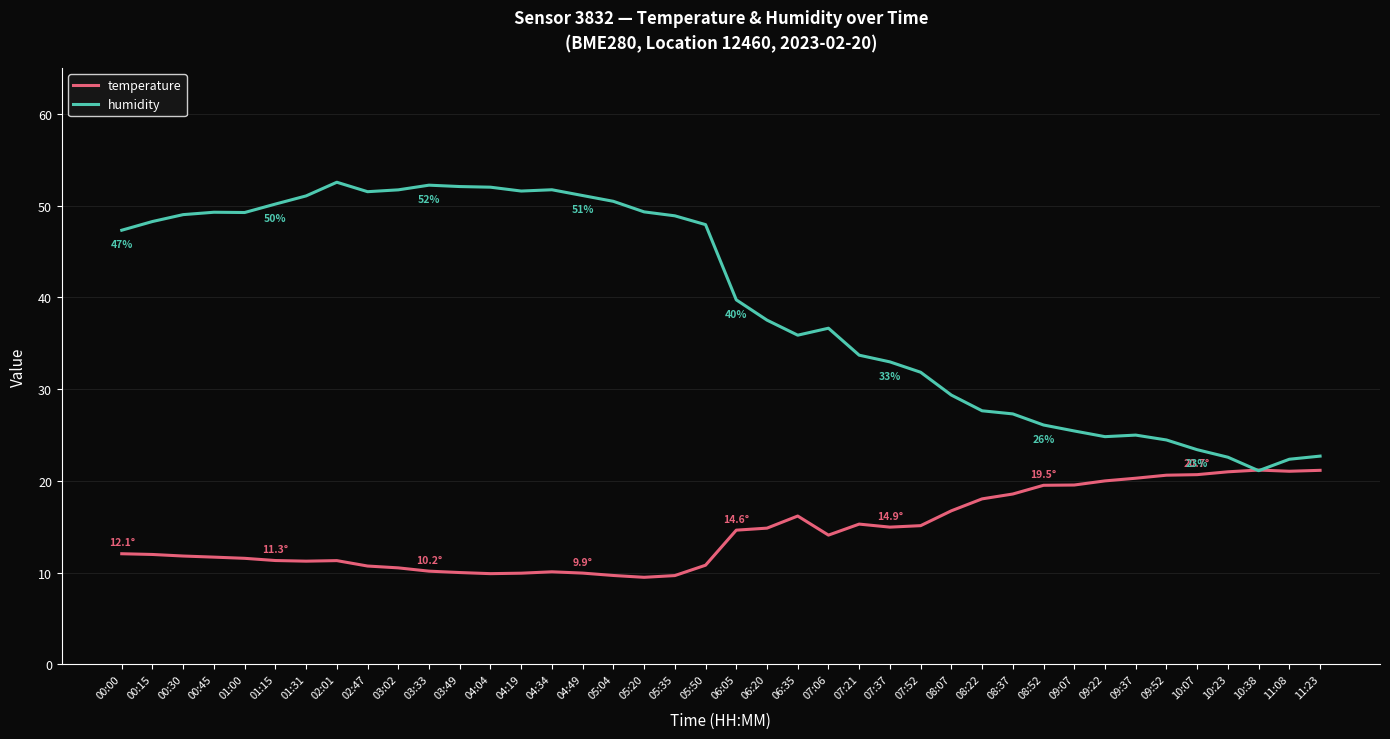

Is this an area chart (filled region under the line)?

No